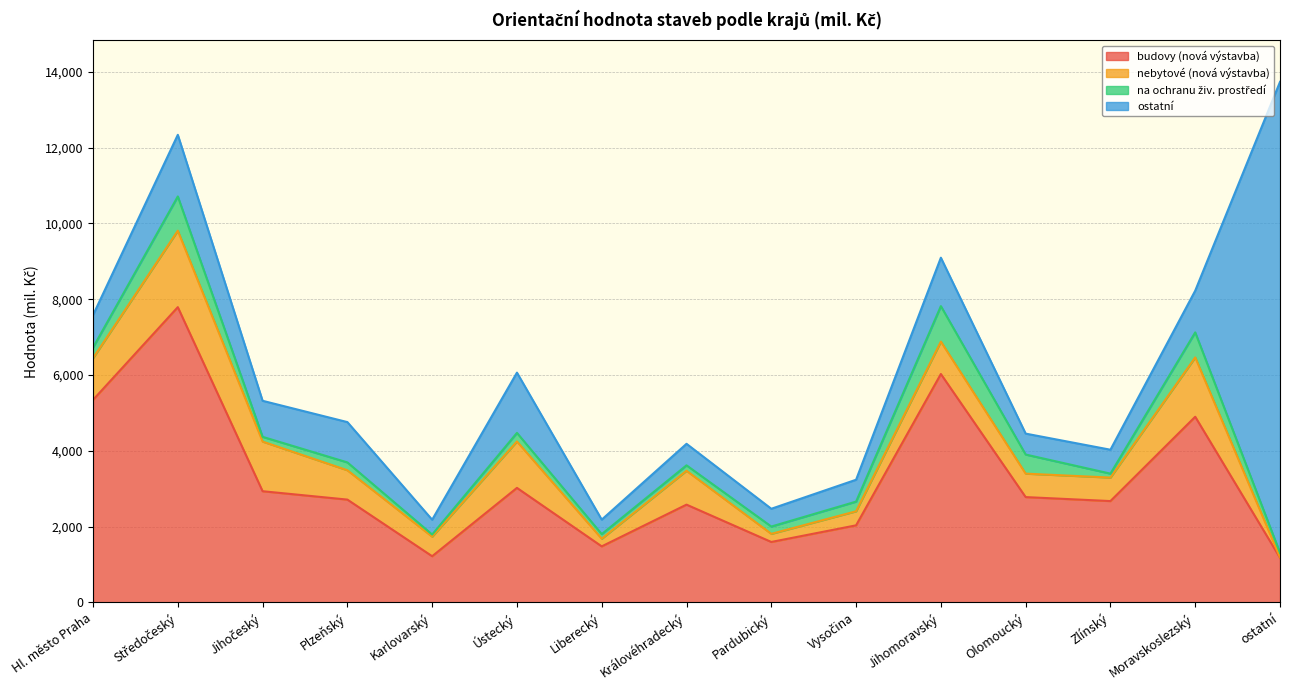

At which category does ostatní reach its first local valley?

Jihočeský